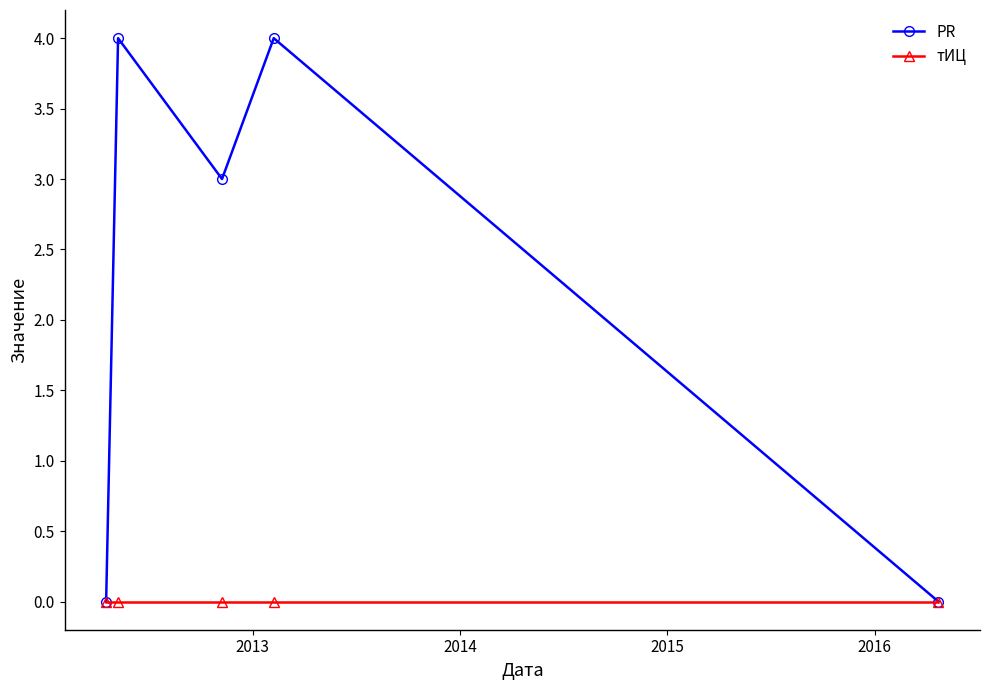

What is the value of the PR point at the 3rd from the left?

3